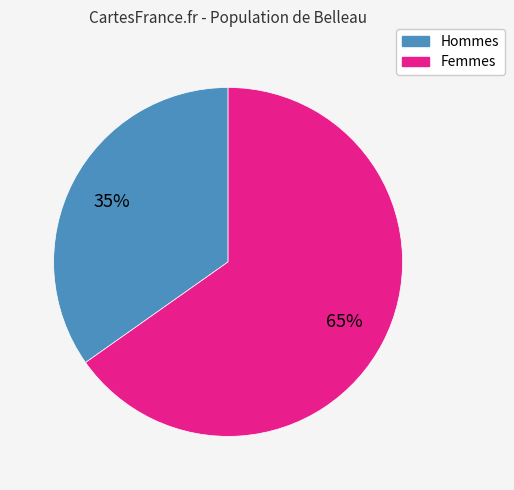

Does any single category account for the majority?

Yes